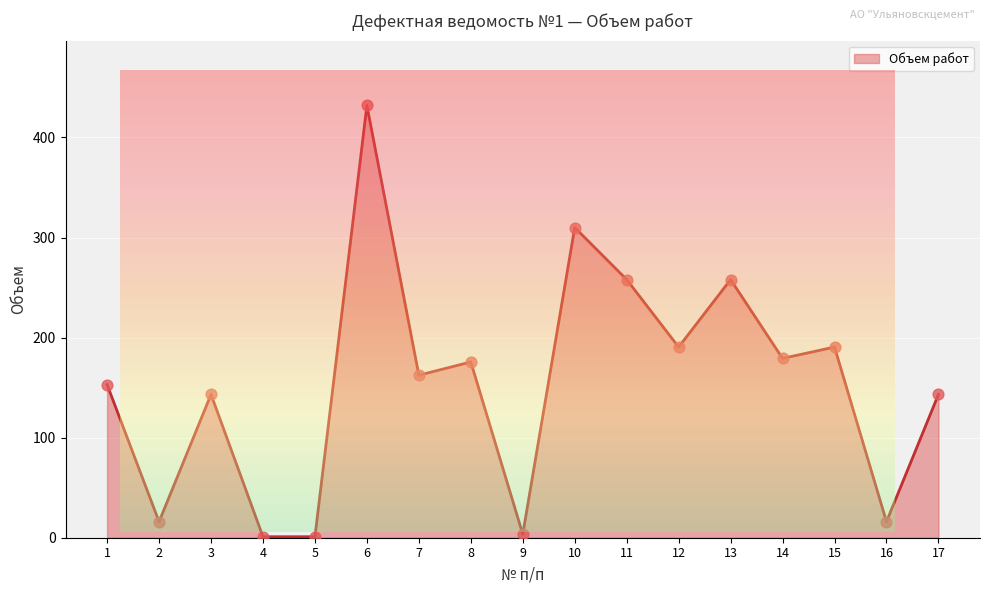

What is the change in value from 8 to 16?

-159.7